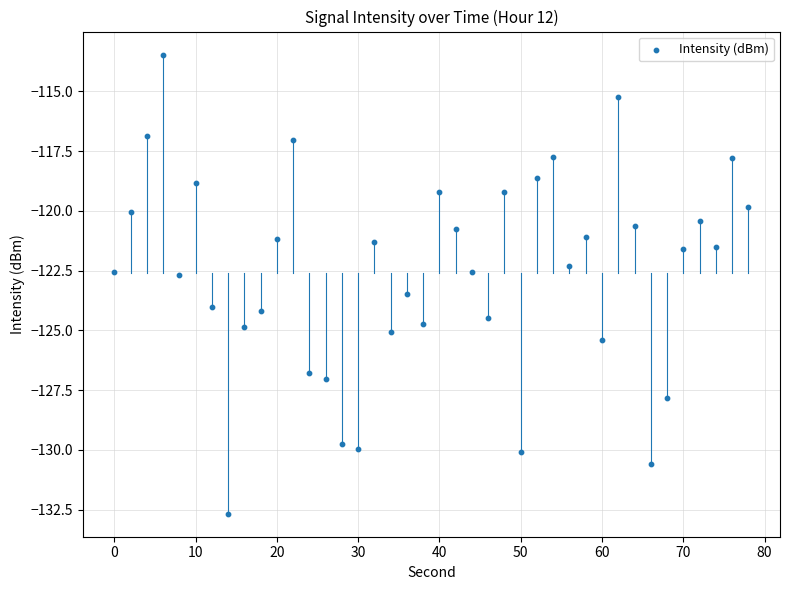

What is the range of X values (max minus min)?

78.0